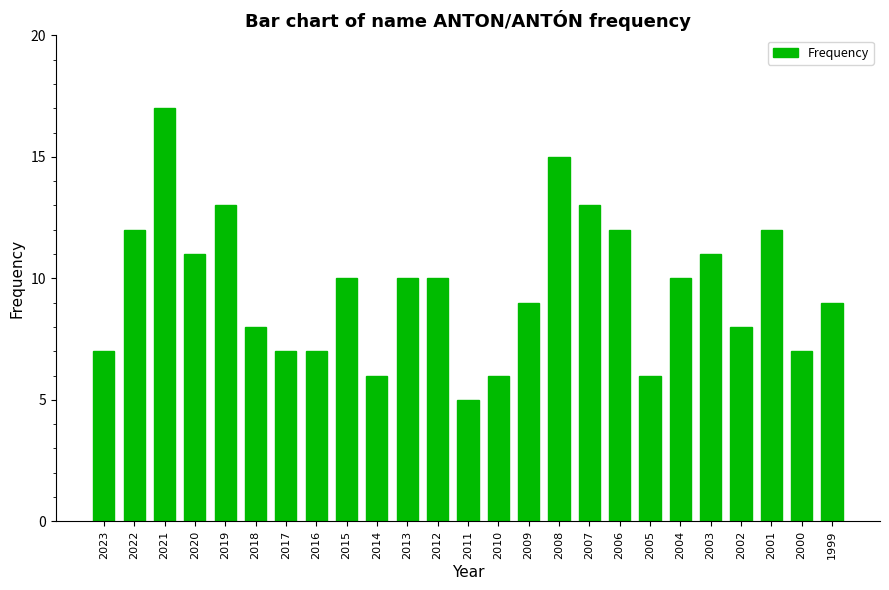

True or false: the data shows 3 at 2017.

False